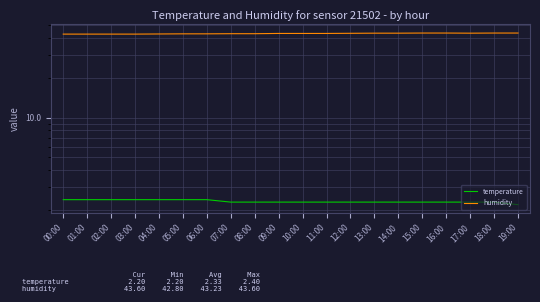

Count the humidity values in the range 43 to 44.

15